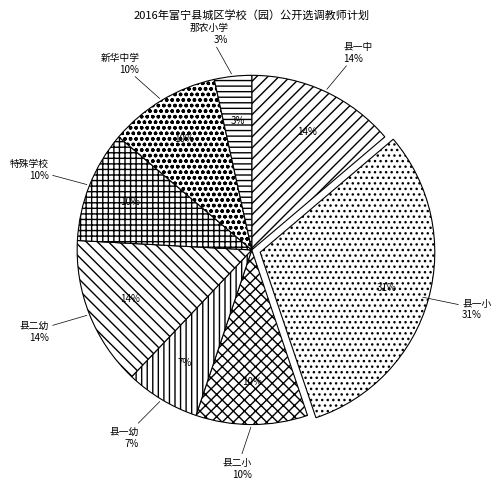

Is it true that 特殊学校 is 10% of the pie?

False